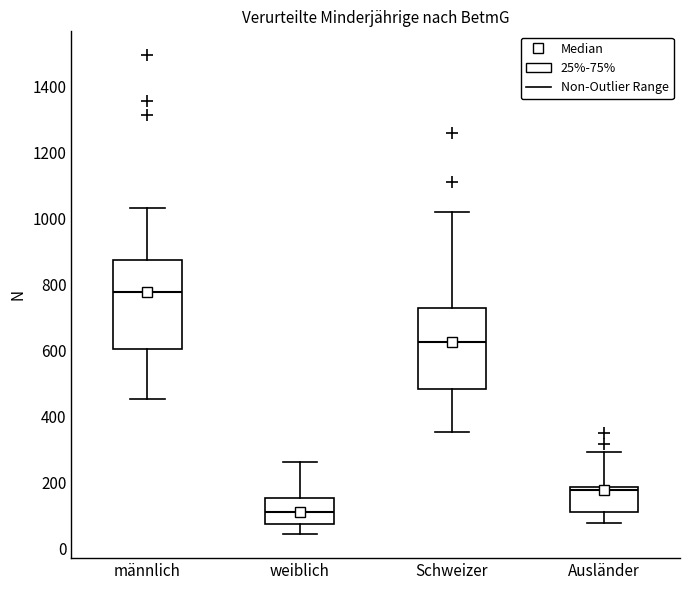

Reading left to right, transcribe this box plot: for each box, give where its median line is, the range the box spans, and where its two whiskers end, as read against the y-axis. The values are not printed on the chart, so give them approximately, as read against the axis.

männlich: median 780, box 600 to 880, whiskers 460 to 1040
weiblich: median 120, box 80 to 160, whiskers 40 to 260
Schweizer: median 620, box 480 to 740, whiskers 360 to 1020
Ausländer: median 180 (just below the box's upper edge), box 120 to 180, whiskers 80 to 300